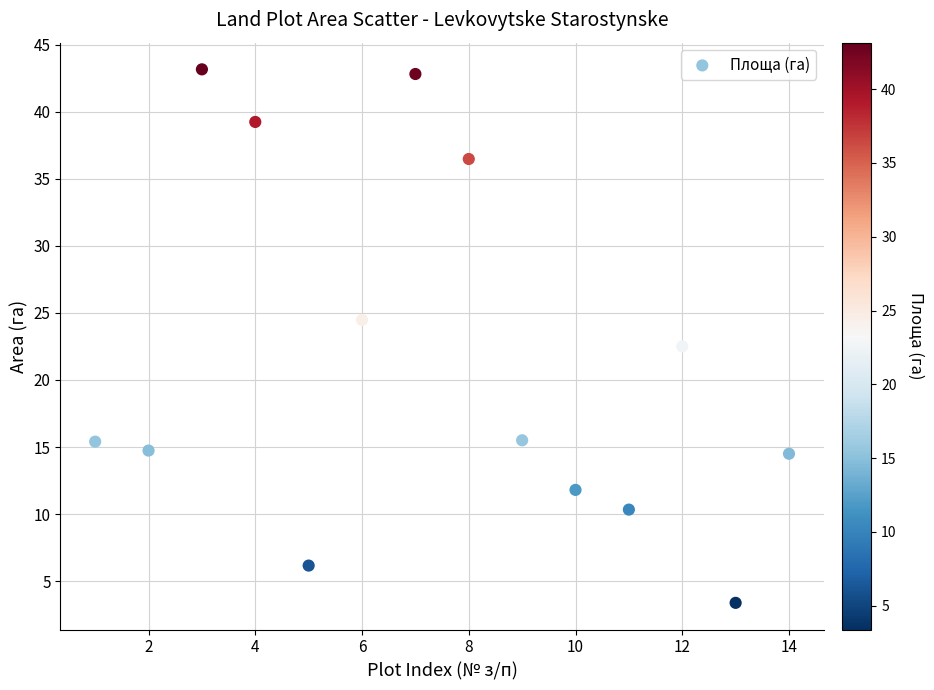

What Y value in the scatter plot is closest to 23?

22.5